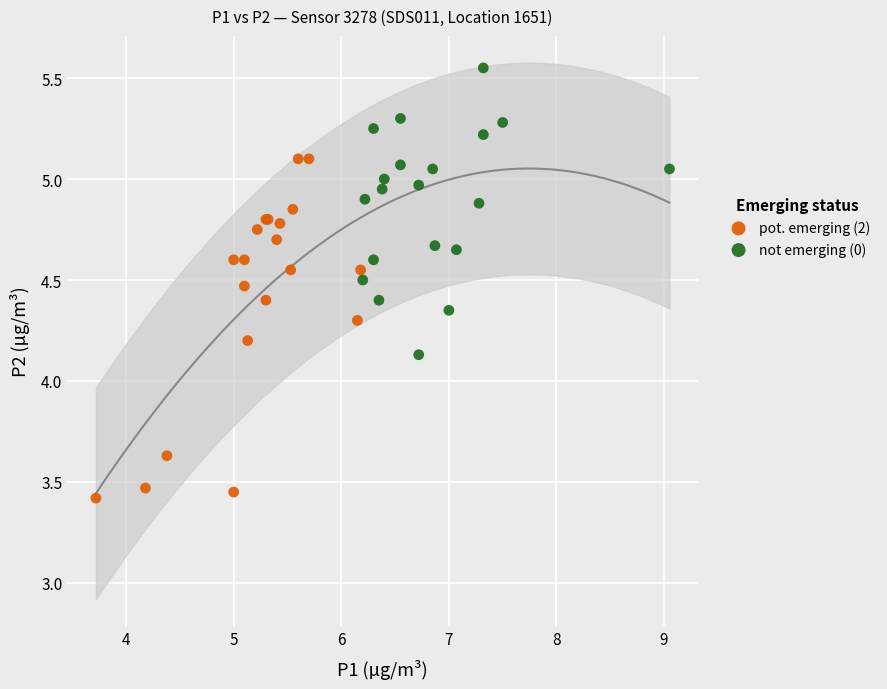

Which series reaches the maximum Y coordinate?

not emerging (0)